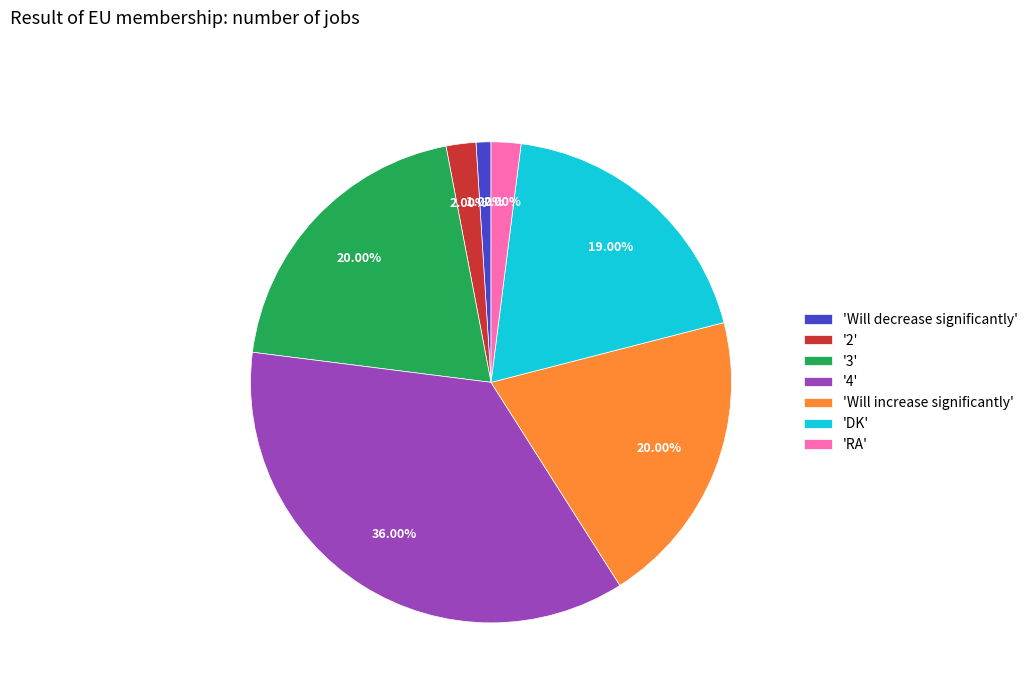

What is the largest slice in the pie chart?

'4'